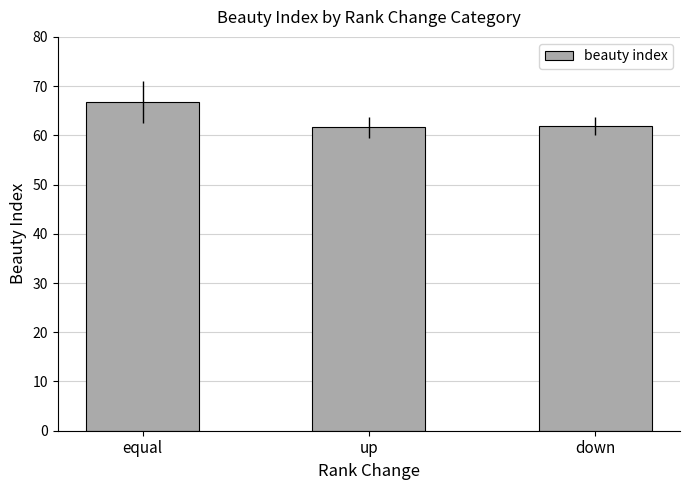

What is the label of the 3rd bar from the right?

equal